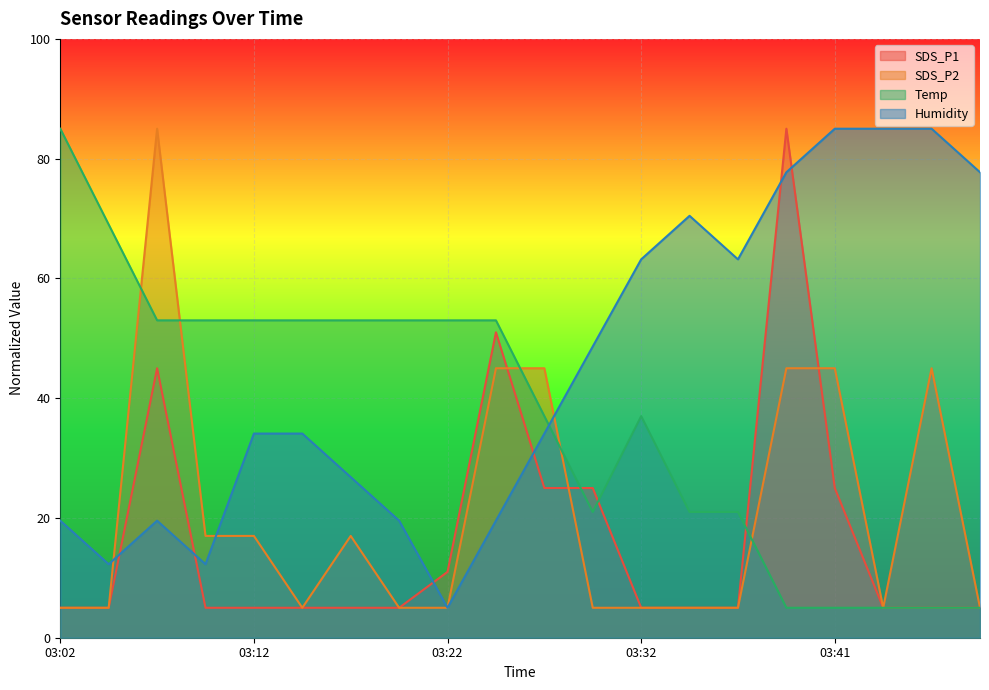

What is the value of the SDS_P1 point at the 7th from the left?

5.0